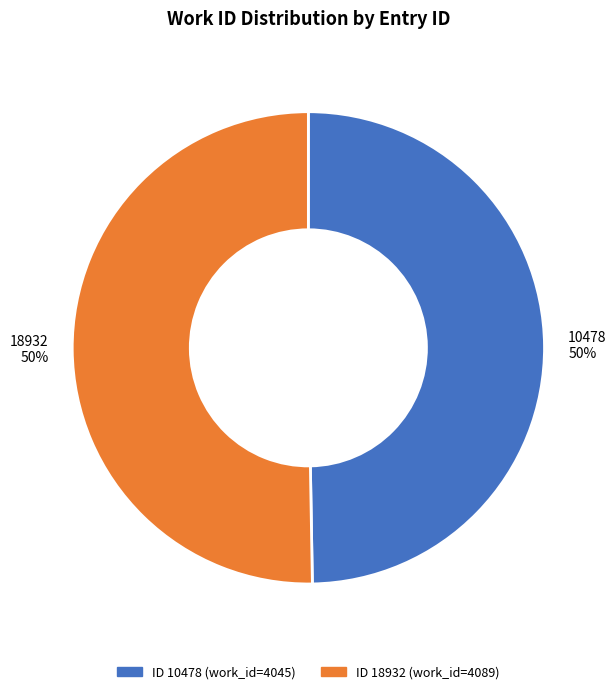

Do 18932 and 10478 together represent more than half of the pie?

Yes